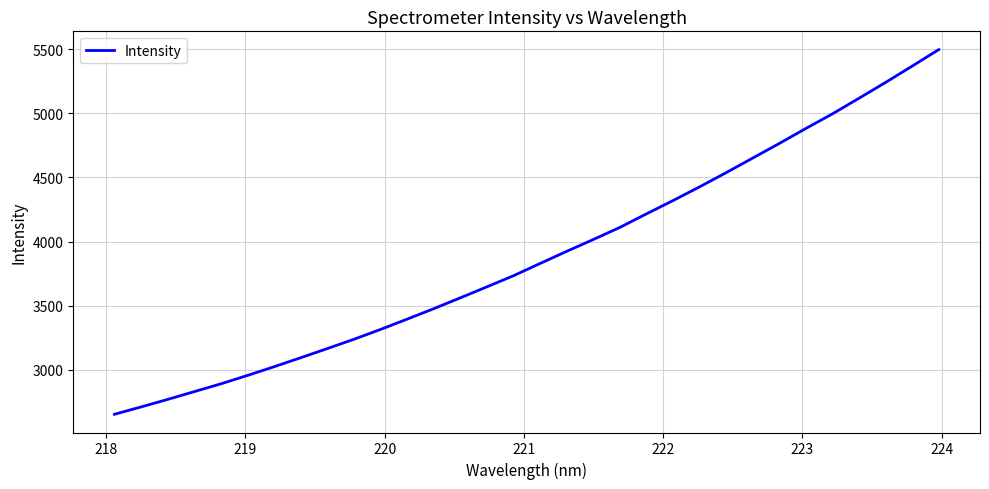

What is the minimum value shown in the chart?

2655.0